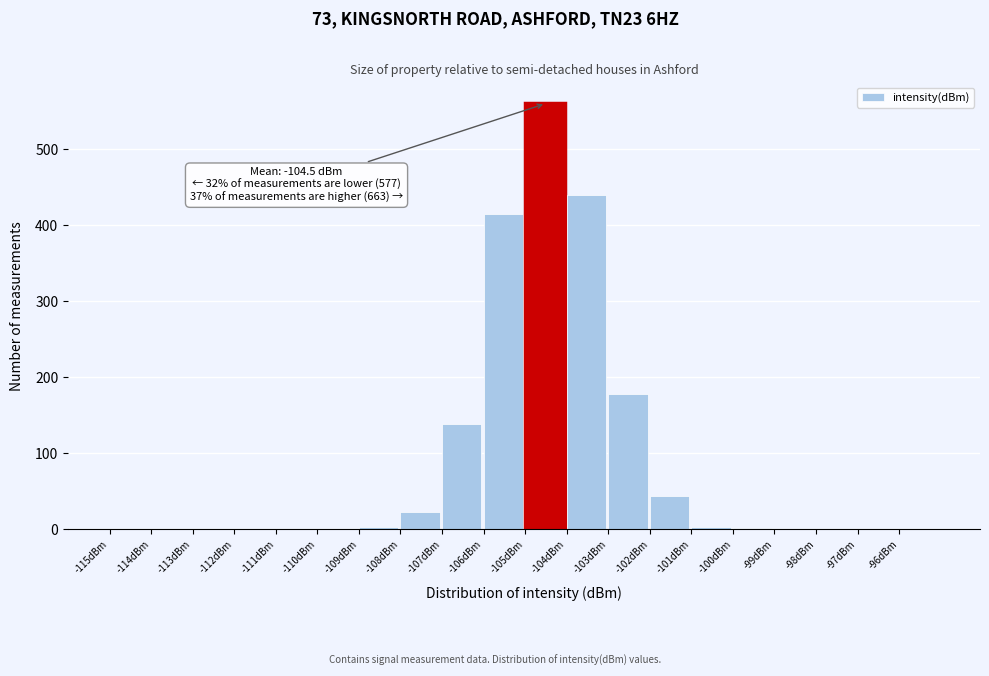

Over which range of the x-axis is the bar tallest?

-105 to -104